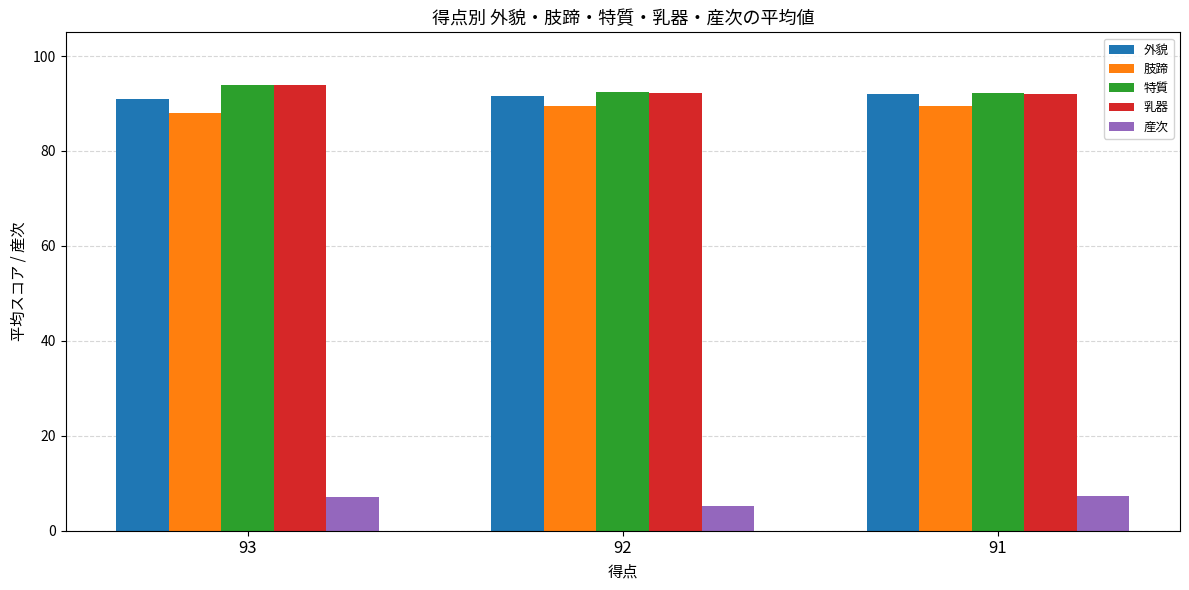

Is the value of 肢蹄 at 93 greater than the value of 特質 at 93?

No